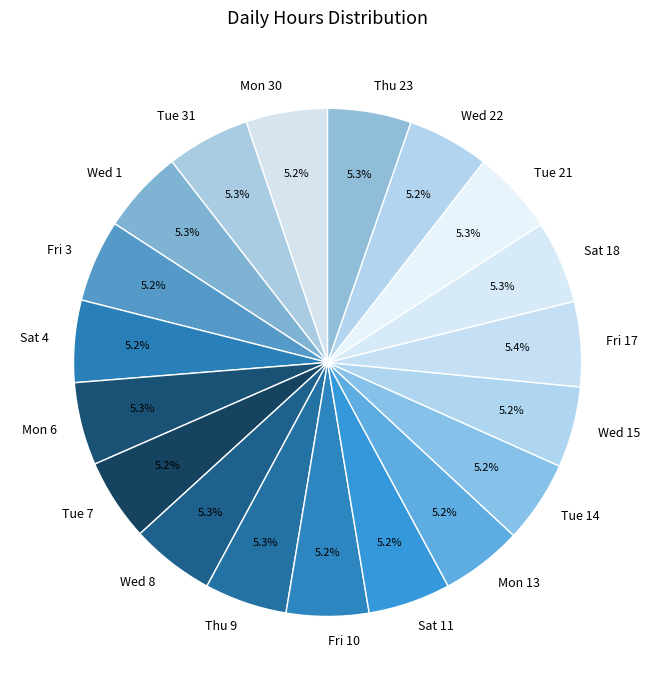

How many segments does this pie chart have?

19